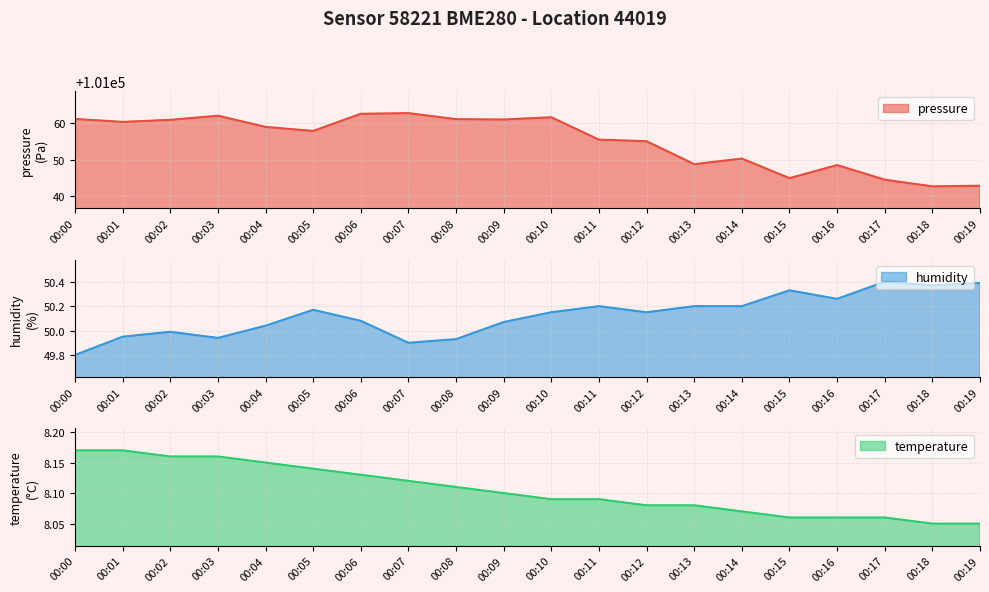

What is the sum of the temperature values at 00:12 and 00:16?

16.1